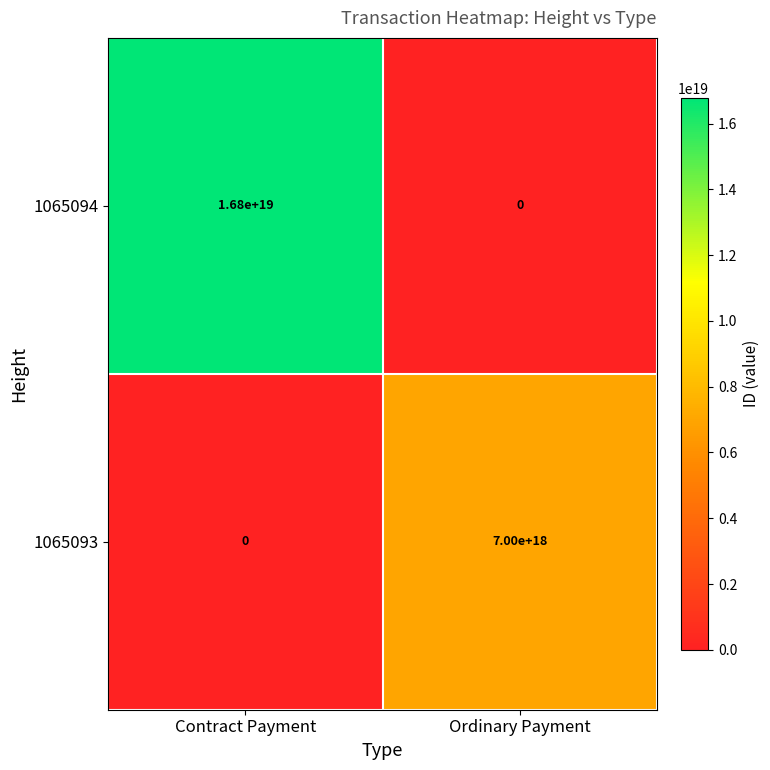

Where is 1065093 nearest to the value 3500000000000000000?

Contract Payment